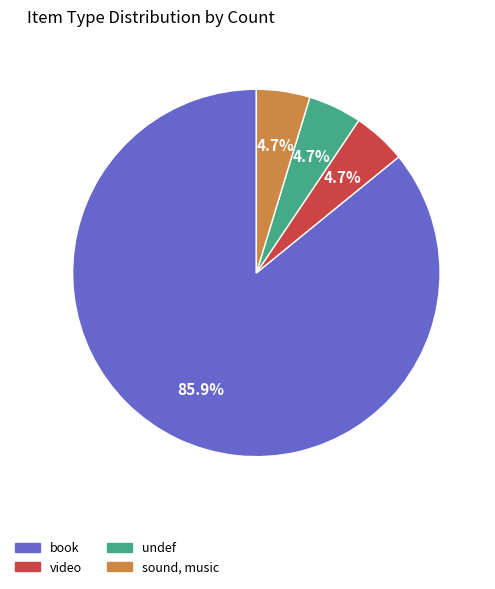

True or false: sound, music accounts for 17% of the total.

False